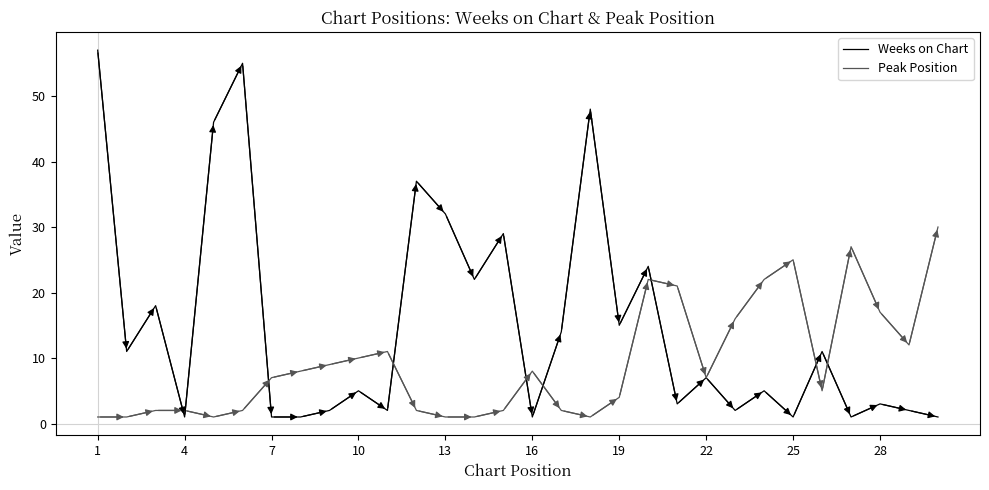

Does the chart display data point markers on the line(s)?

No